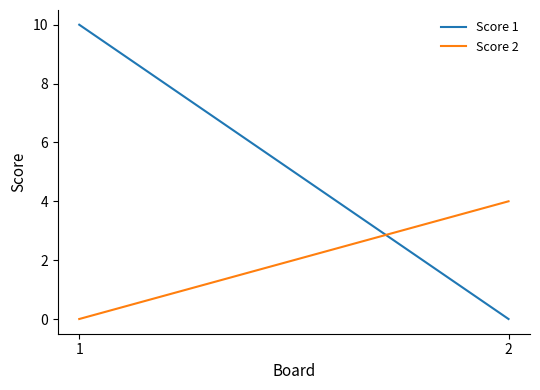

What is the difference between the maximum and minimum values in the Score 2 series?

4